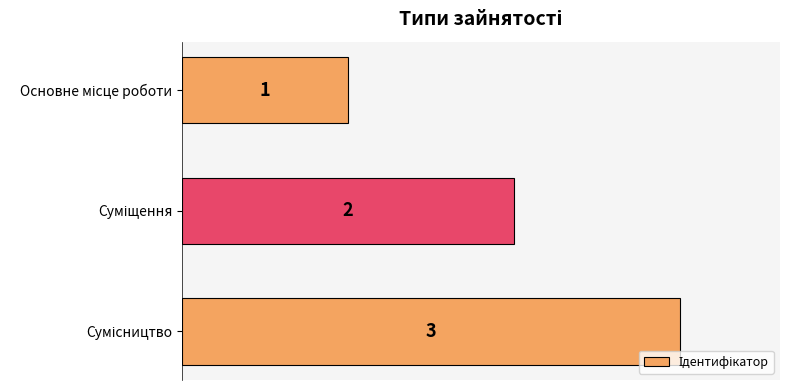

Does the chart contain any negative values?

No